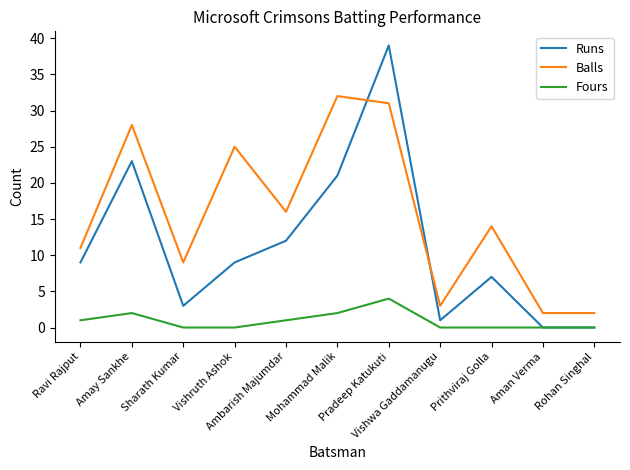

Count the number of categories in the chart.

11